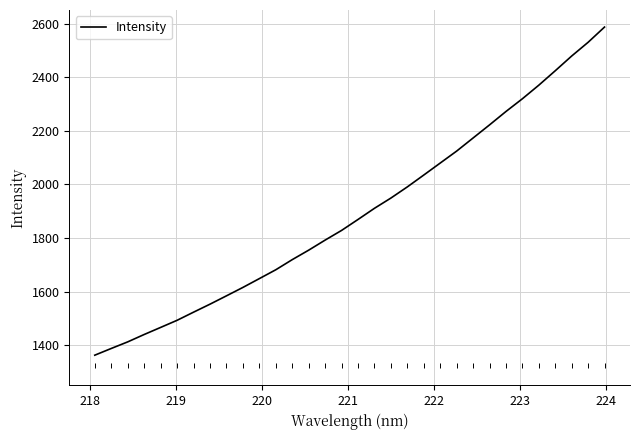

What is the difference between the maximum and minimum values?

1224.8